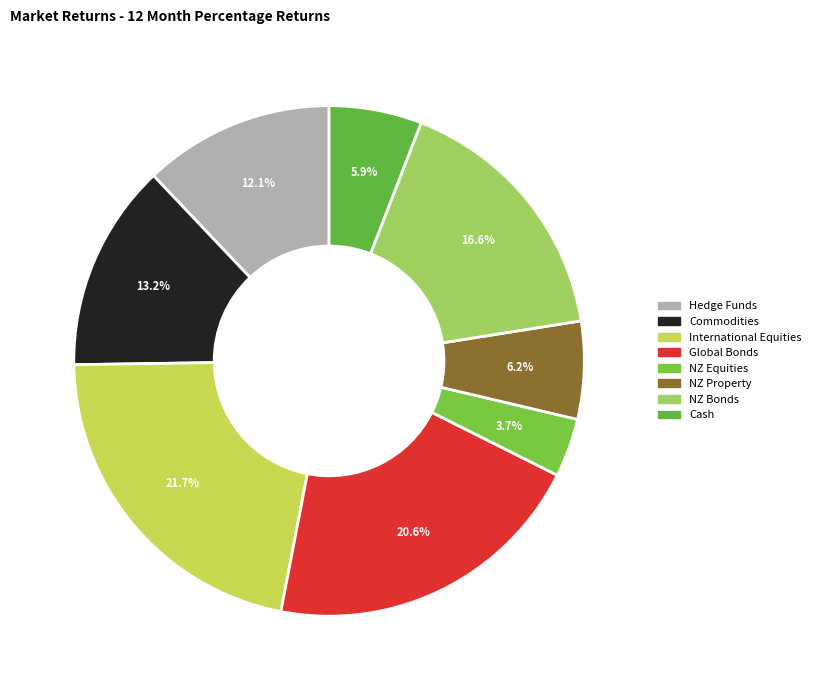

Which slice is the largest?

International Equities